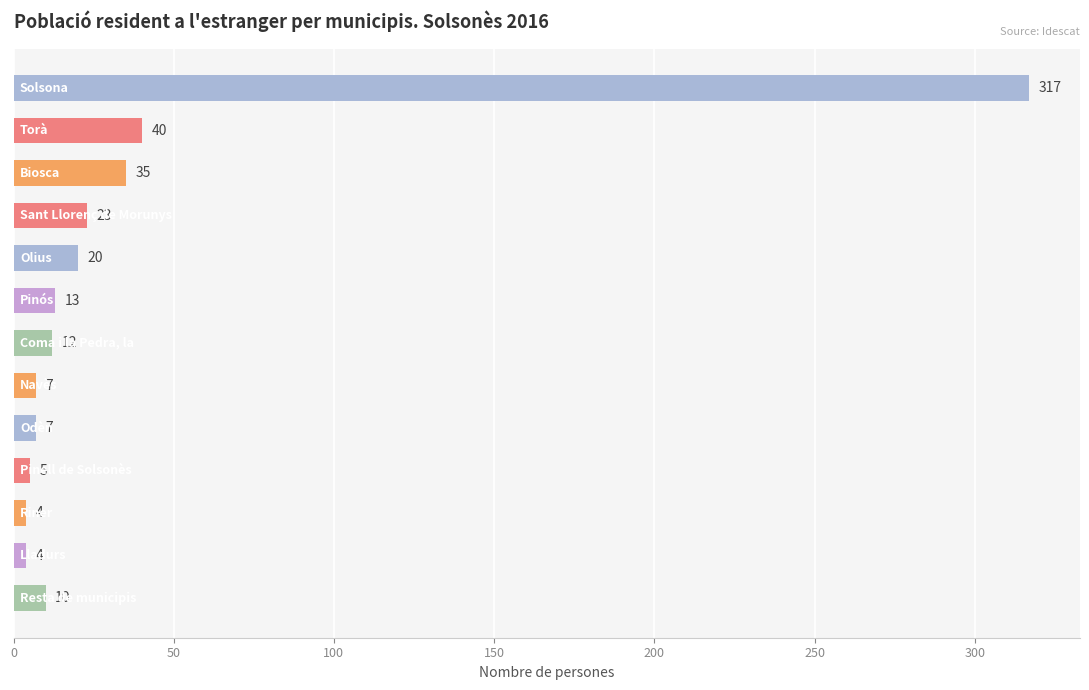

What is the value of the 13th bar from the top?

10